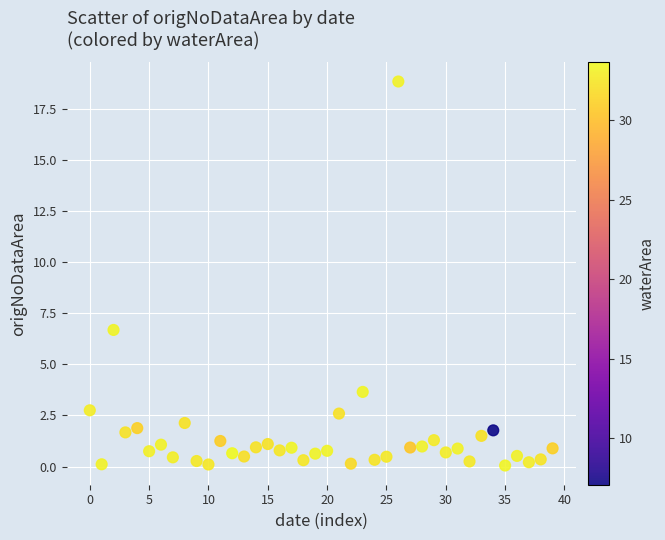

What Y value in the scatter plot is closest to 9?

6.7